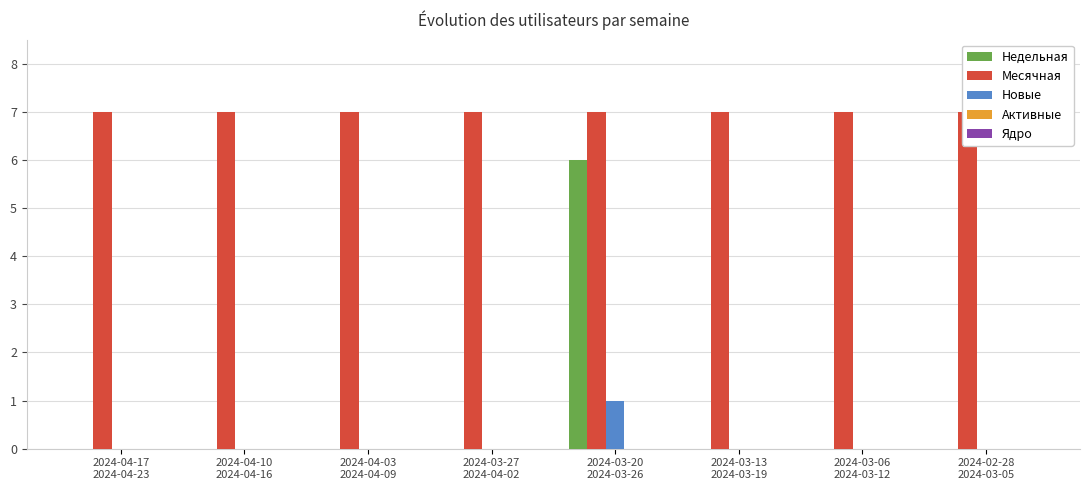

Reading left to right, what are all the values shown in this chart?

Недельная: 0	0	0	0	6	0	0	0
Месячная: 7	7	7	7	7	7	7	7
Новые: 0	0	0	0	1	0	0	0
Активные: 0	0	0	0	0	0	0	0
Ядро: 0	0	0	0	0	0	0	0